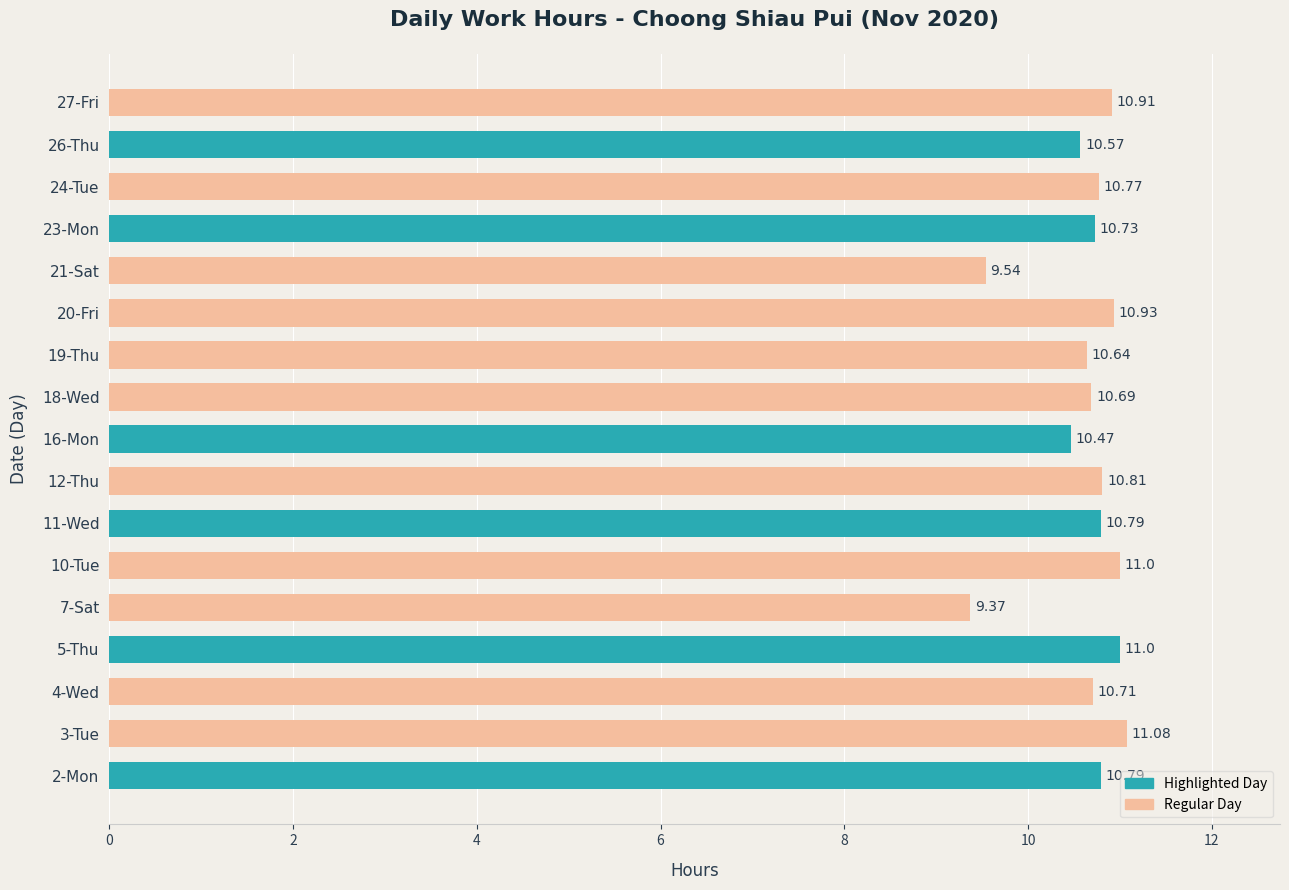

Which category has the highest value across all series?

3-Tue